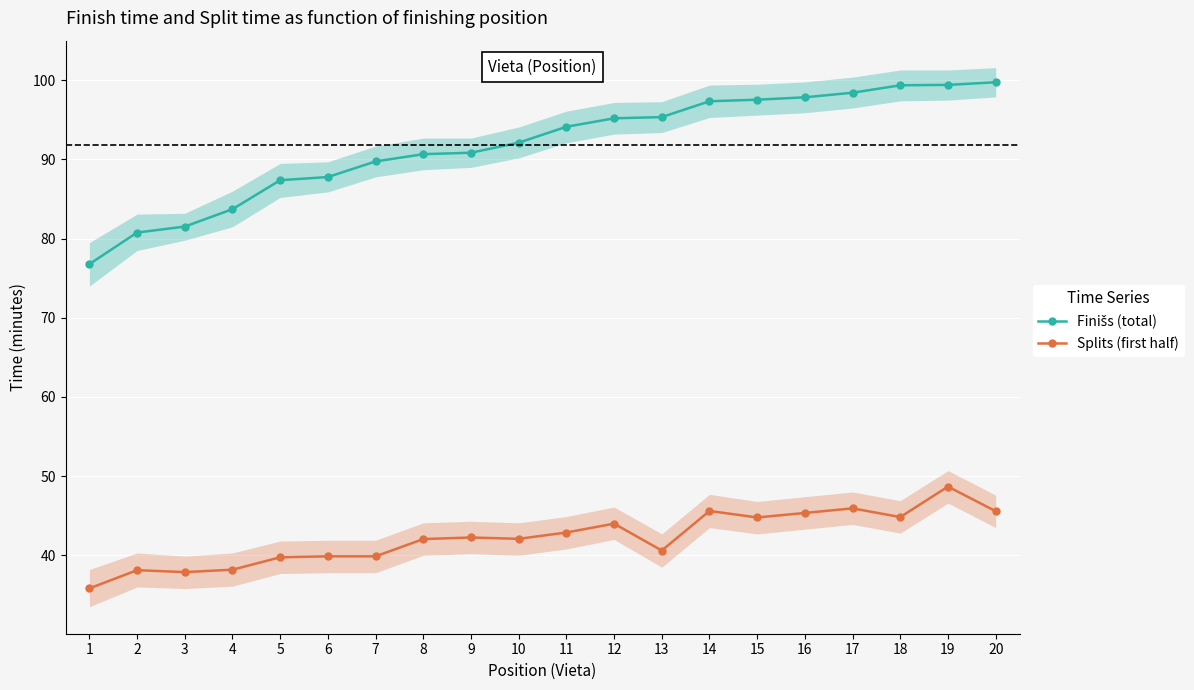

What is the value of the Splits (first half) point at the 19th from the left?

48.7